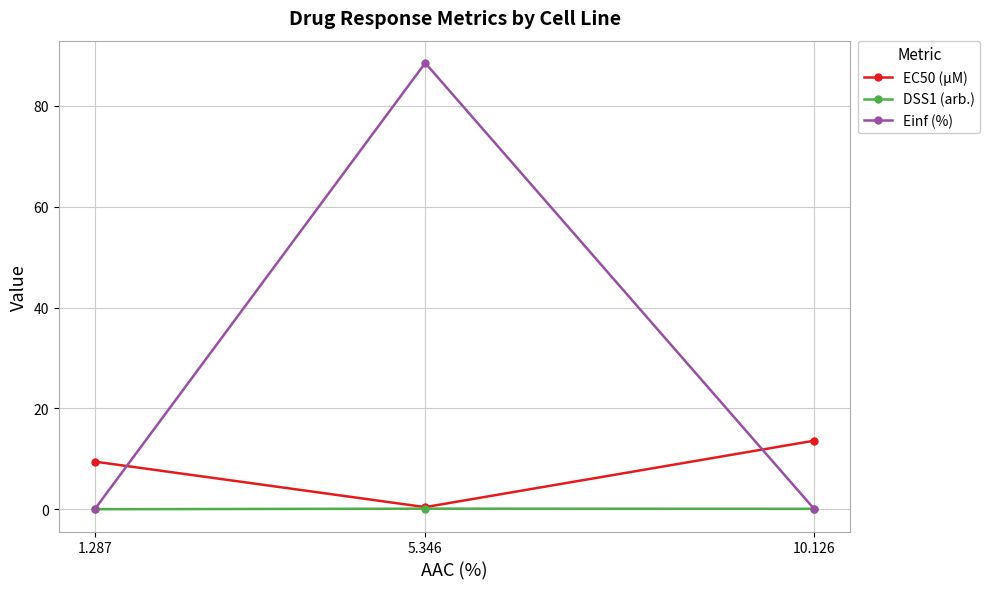

At which category does the chart reach its peak across all series?

5.346